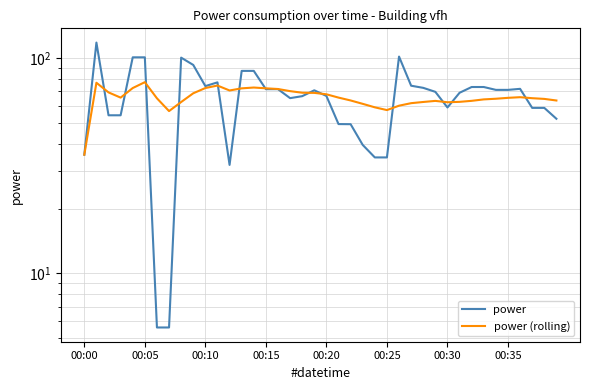

What is the label of the 13th point from the right?

27